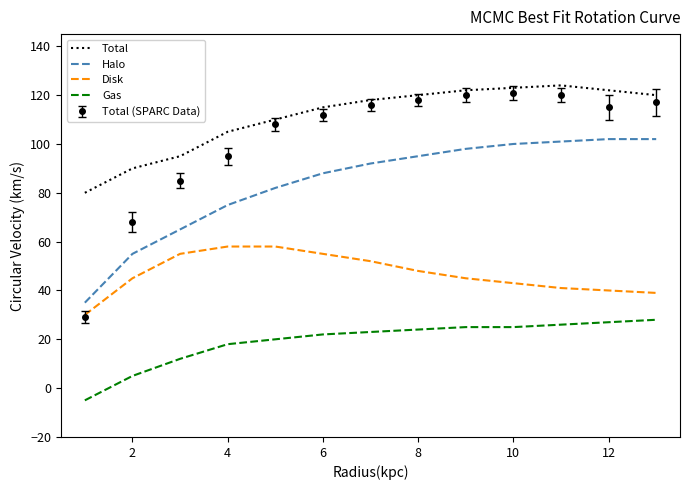

What are all the series names shown in the legend?

Total, Halo, Disk, Gas, Total (SPARC Data)